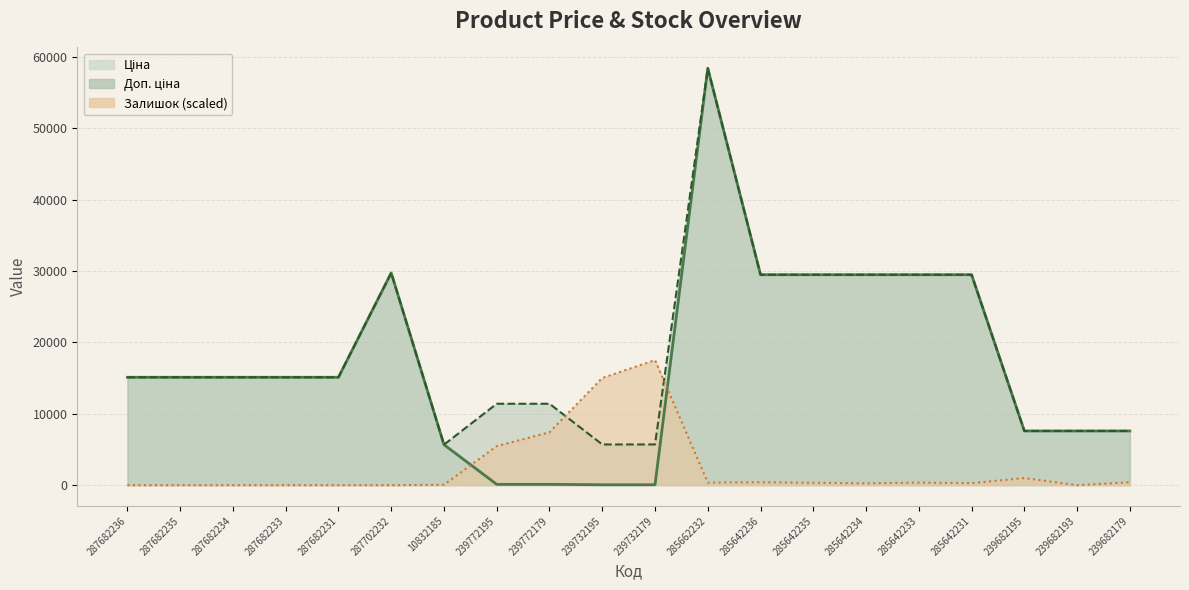

Does the chart display data point markers on the line(s)?

No